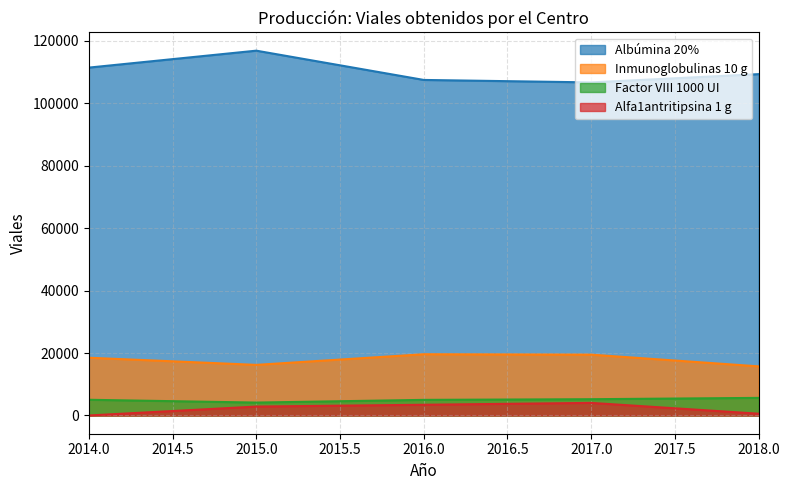

At how many categories does at least one series exceed 3987?

5